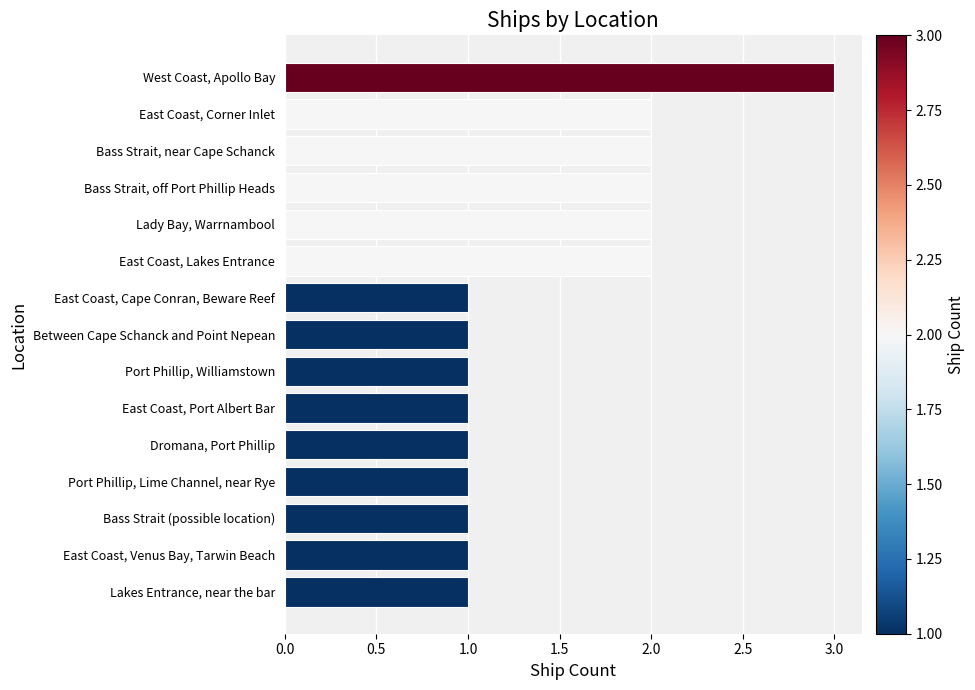

How many values are between 1 and 2?

14